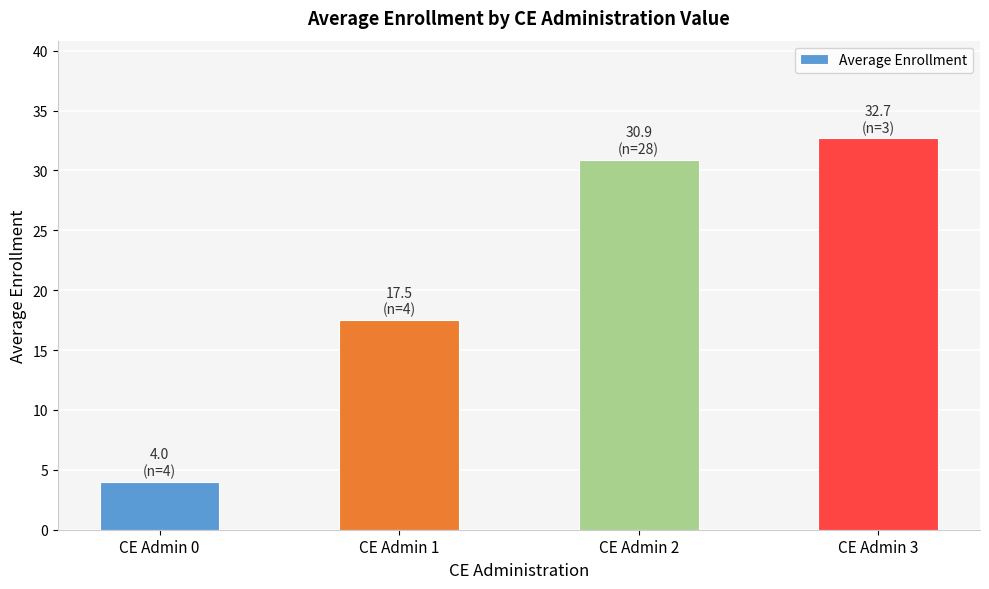

The chart shows a value of 30.9 at CE Admin 2. True or false?

True